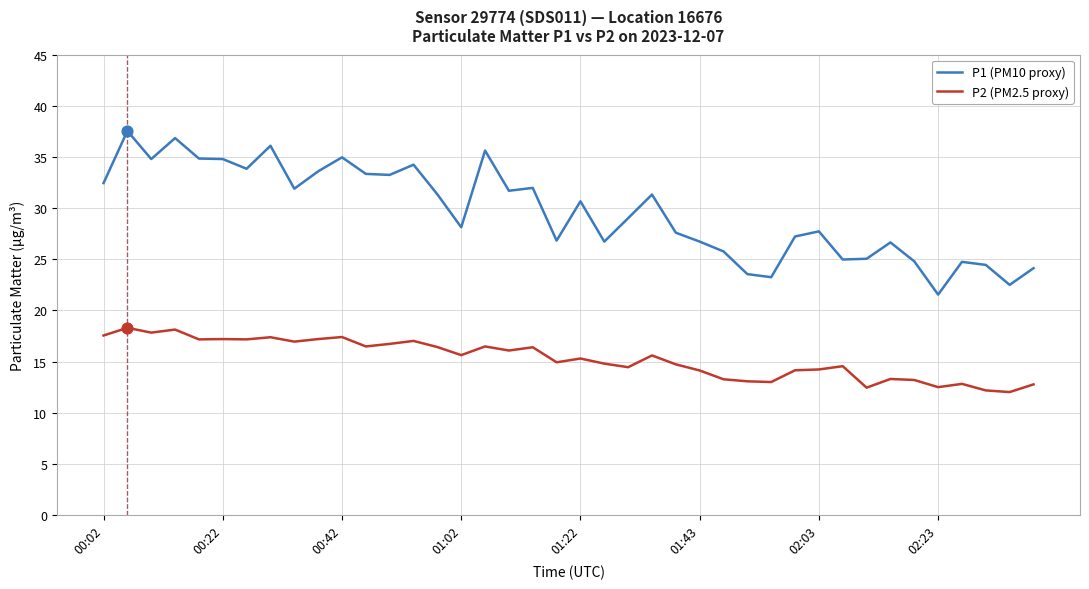

List the series in order of their peak value, lowest first.

P2 (PM2.5 proxy), P1 (PM10 proxy)